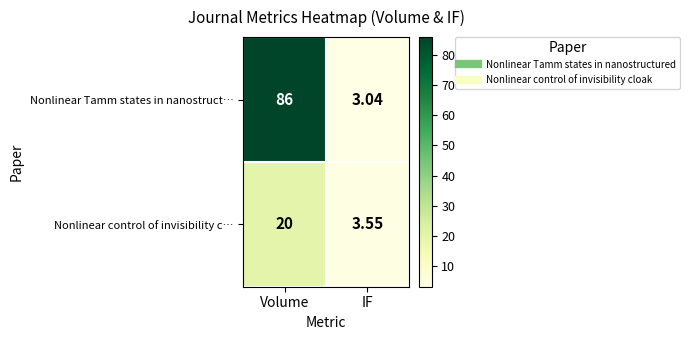

At which label does Nonlinear Tamm states in nanostruct… reach its peak?

Volume